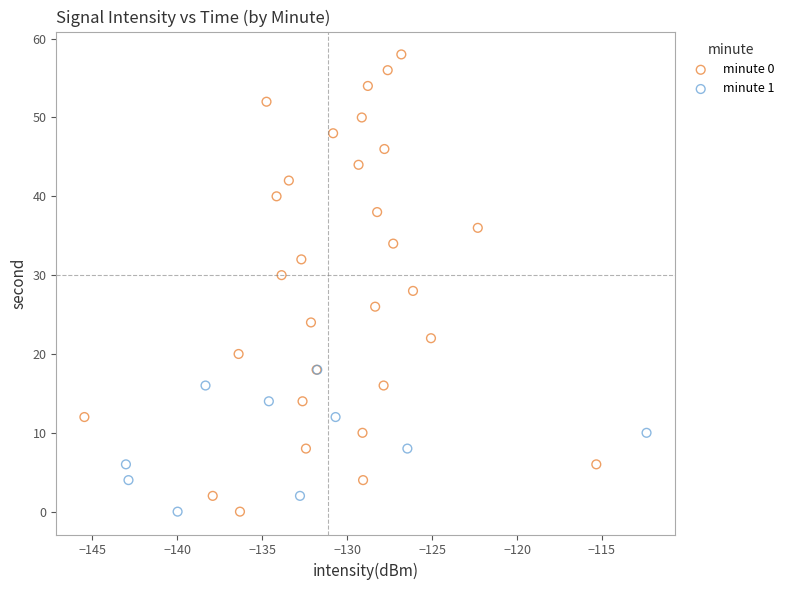

Which series contains the highest Y value?

minute 0